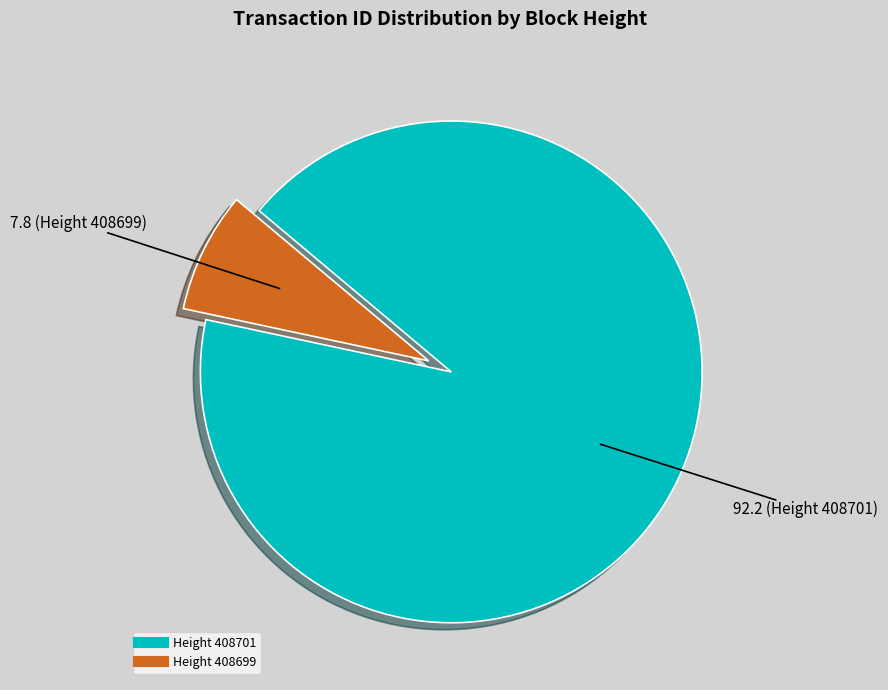

Is there a majority slice in this chart?

Yes